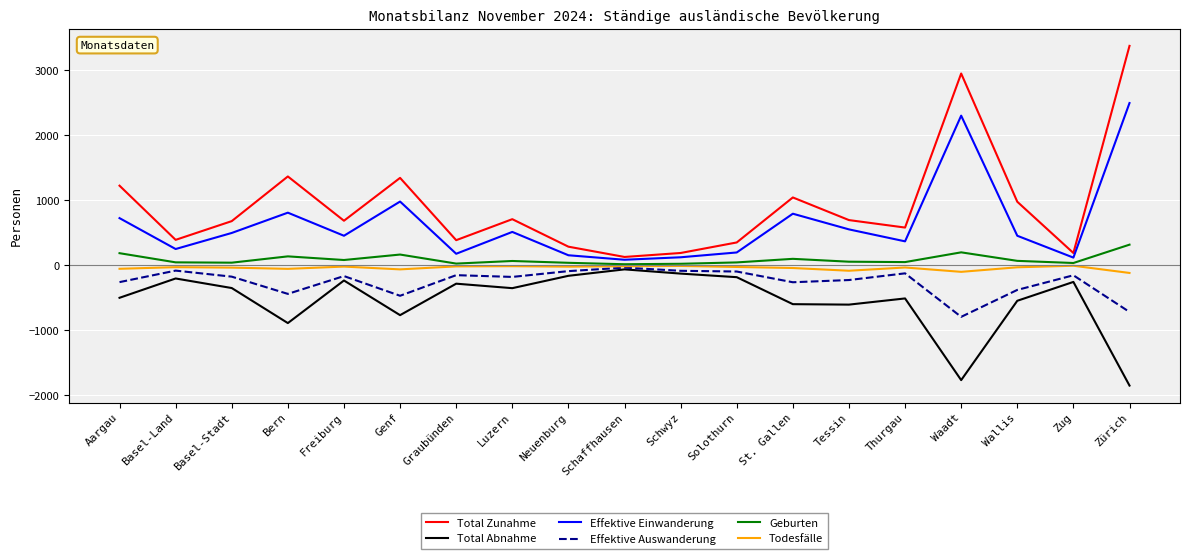

What are all the series names shown in the legend?

Total Zunahme, Total Abnahme, Effektive Einwanderung, Effektive Auswanderung, Geburten, Todesfälle